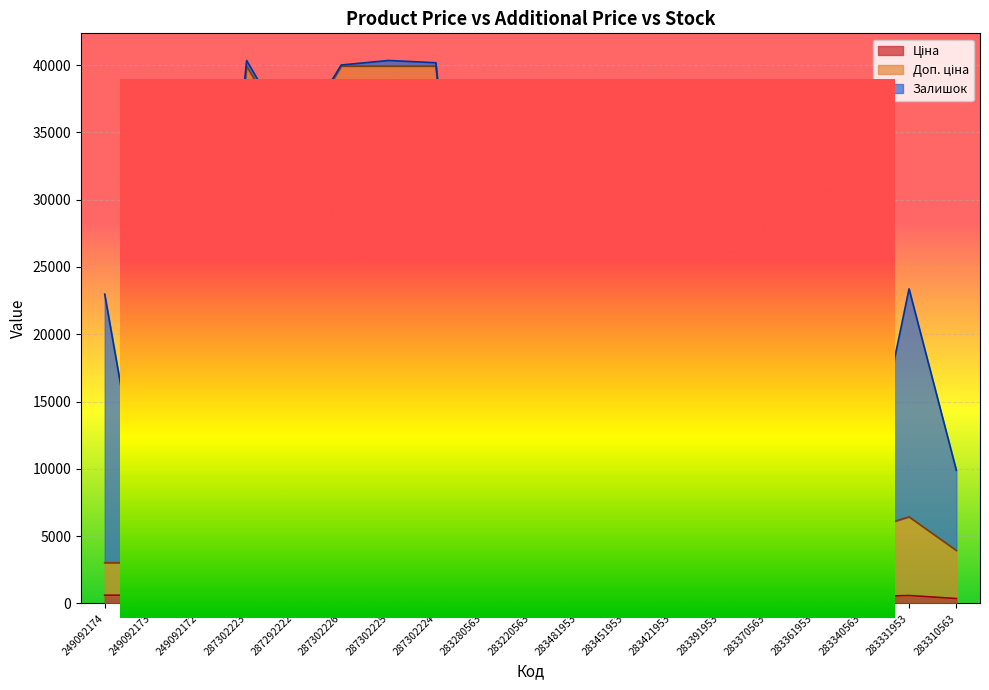

What is the average value of the Доп. ціна series?

13888.1